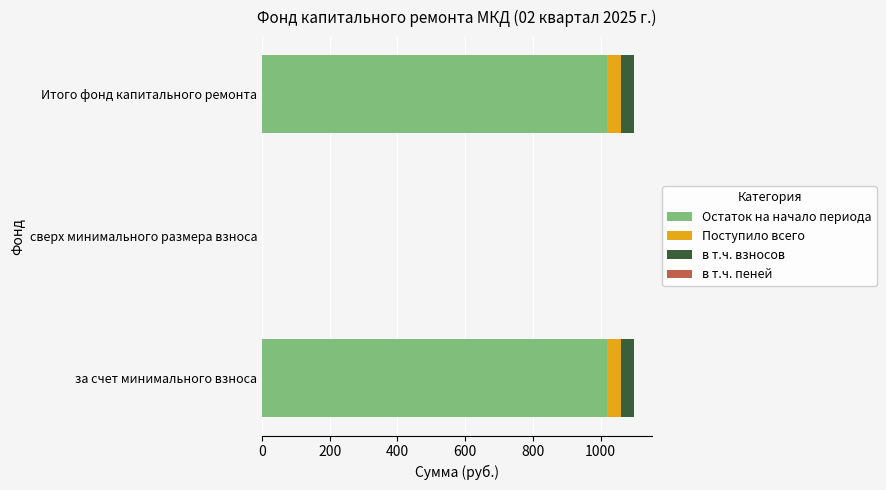

The Остаток на начало периода series shows 0.0 at сверх минимального размера взноса. True or false?

True